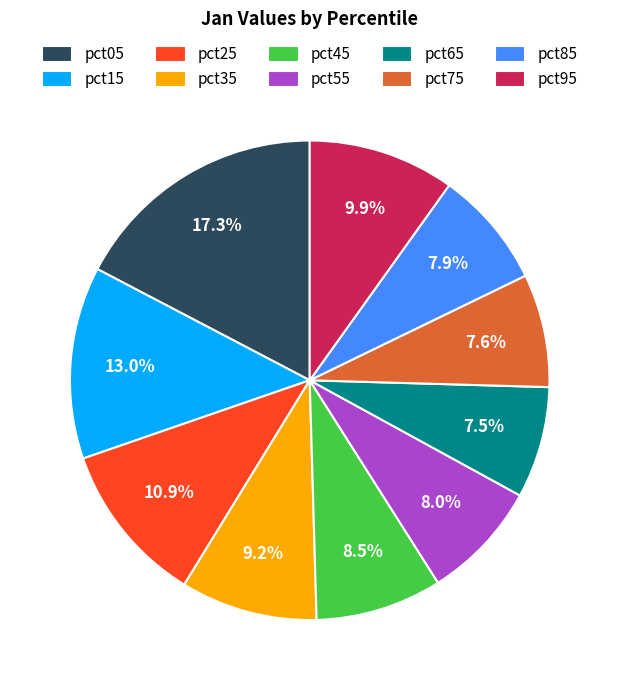

True or false: pct35 accounts for 9% of the total.

True